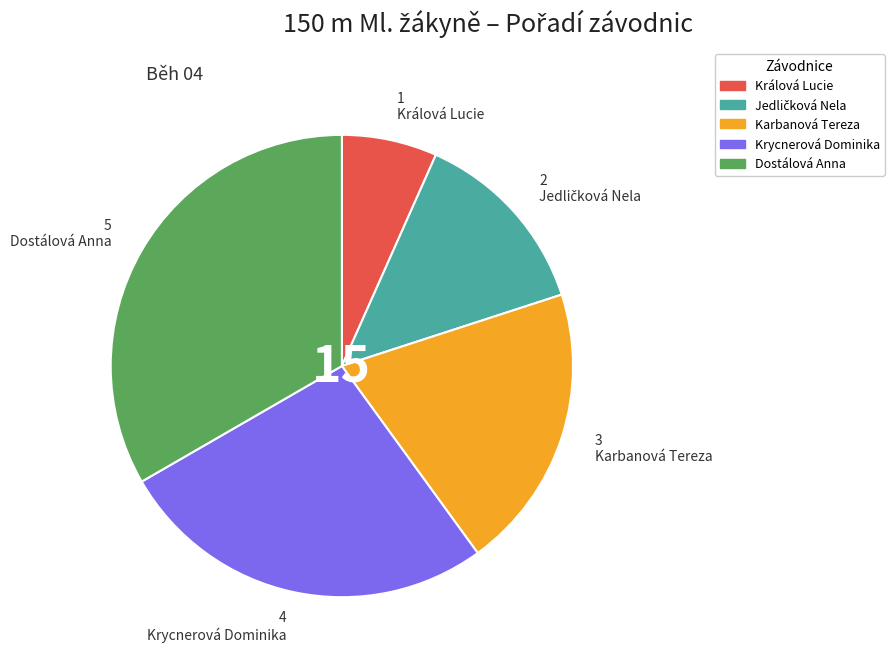

Which category has the biggest portion of the pie?

Dostálová Anna